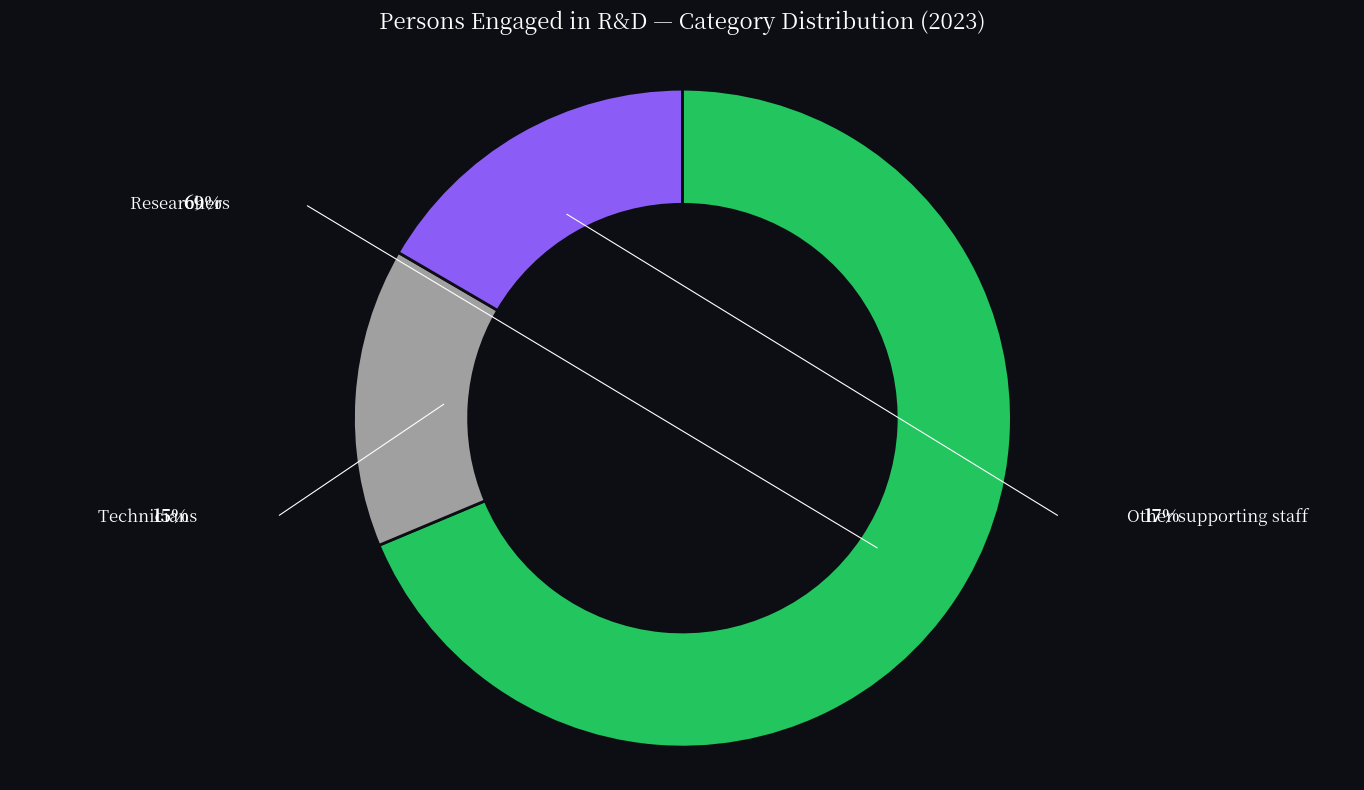

To the nearest percent, what is the average slice percentage?

33%